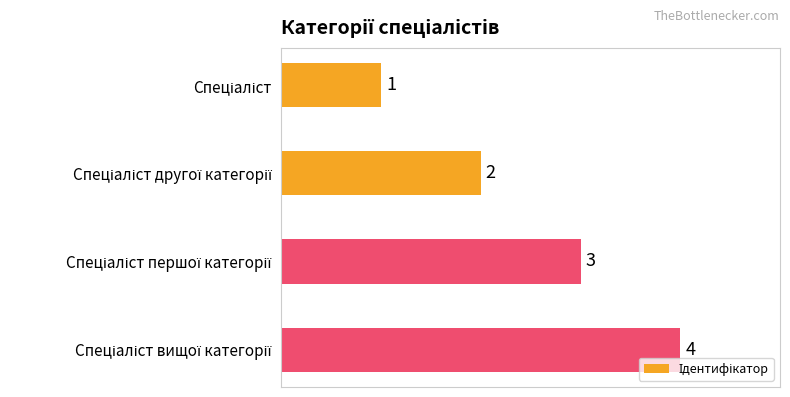

What is the minimum value shown in the chart?

1